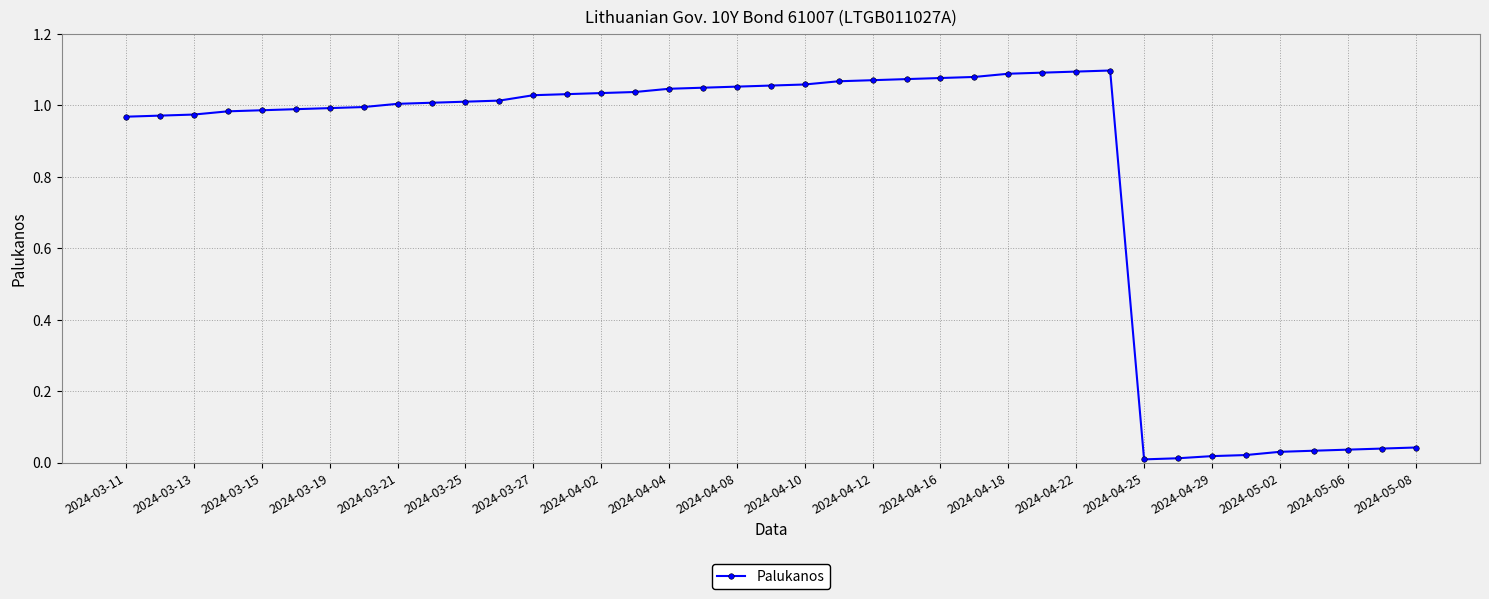

What is the sum of all values?

31.3